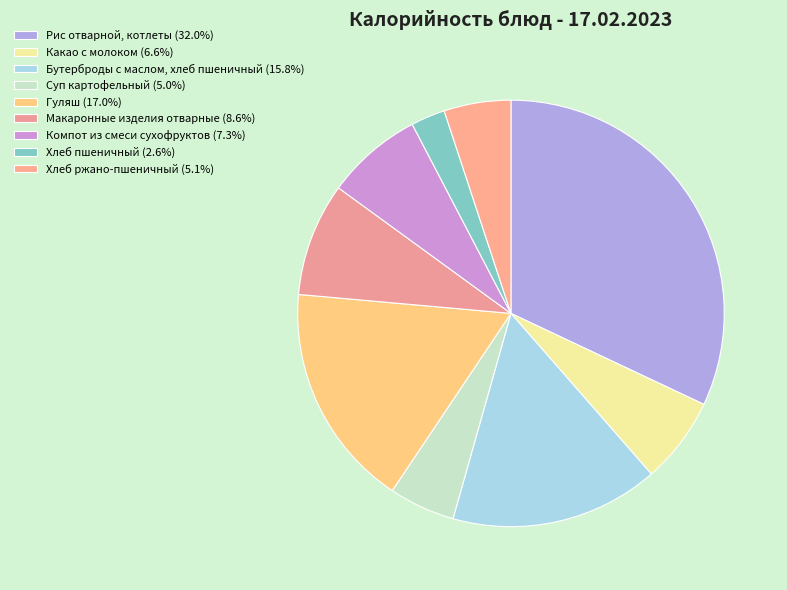

Count the number of slices in the pie.

9